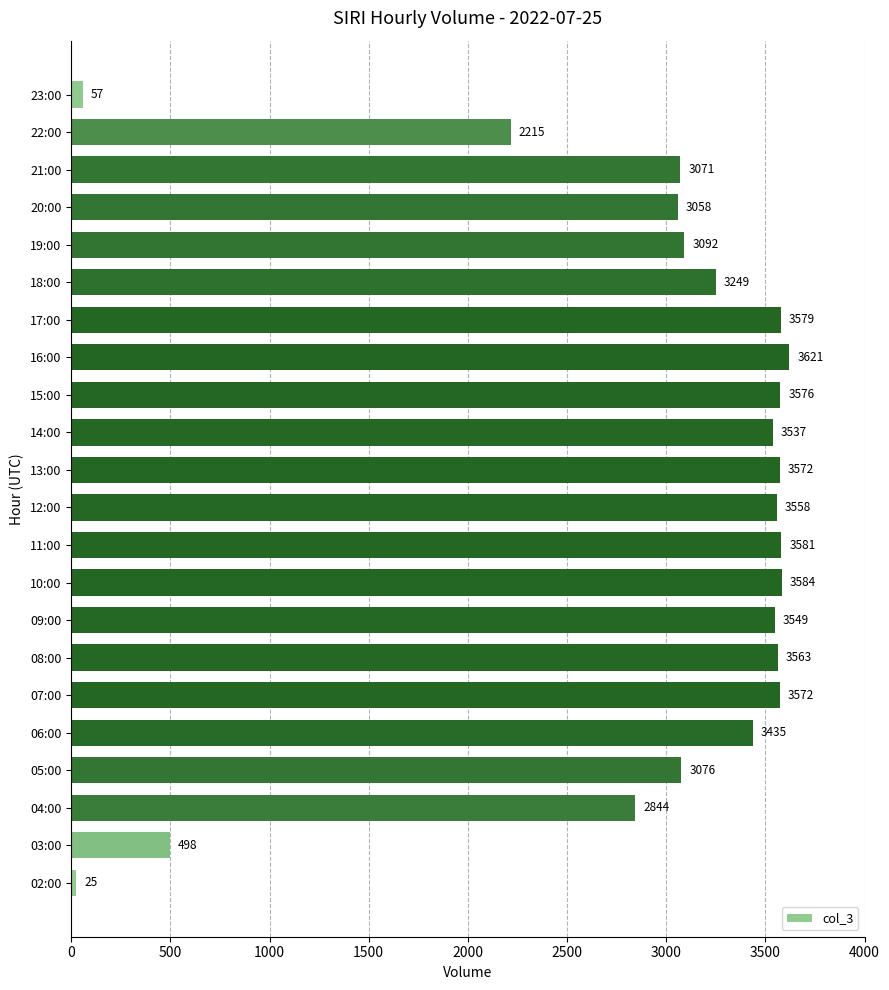

Reading top to bottom, transcribe all the data shown in this chart.

57	2215	3071	3058	3092	3249	3579	3621	3576	3537	3572	3558	3581	3584	3549	3563	3572	3435	3076	2844	498	25